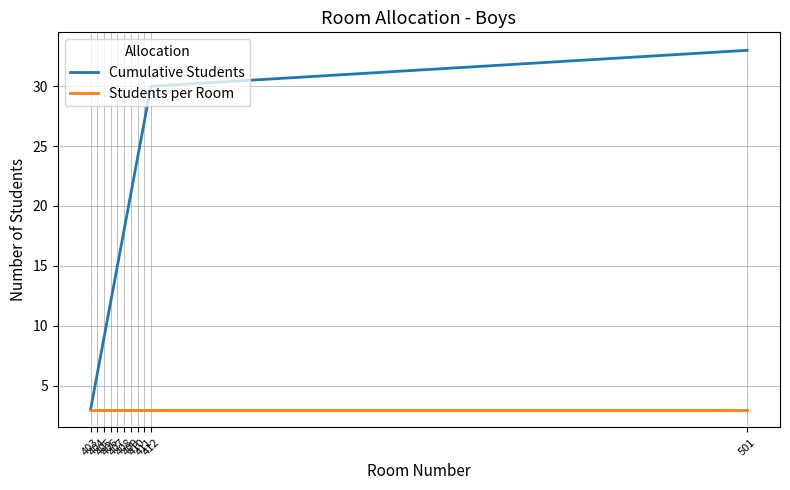

What is the difference between the second highest and minimum values in the Cumulative Students series?

27